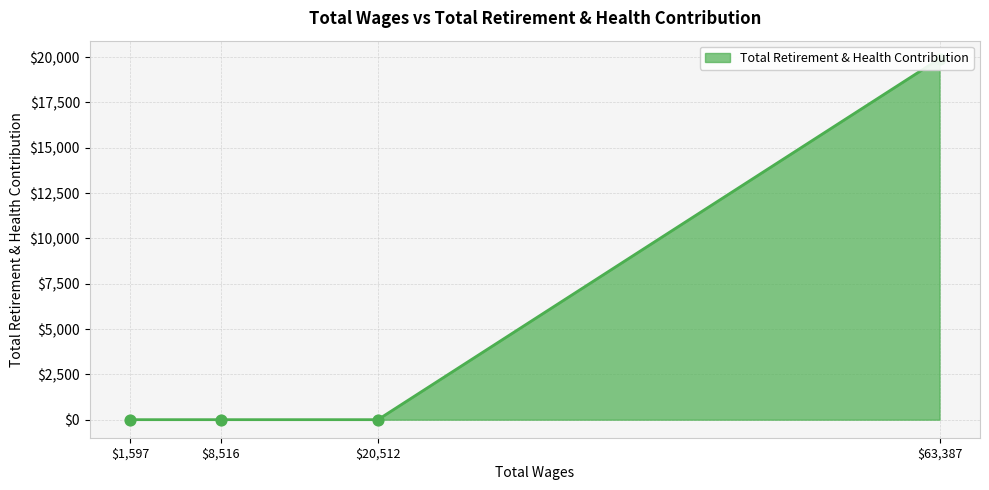

Between 63387.0 and 1597.0, which is larger?

63387.0